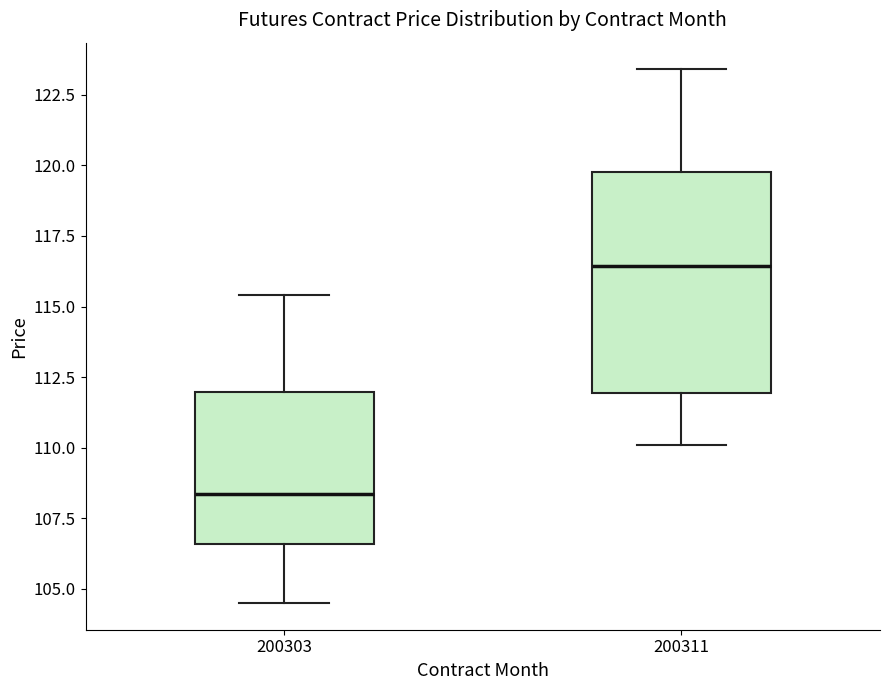

Reading left to right, transcribe this box plot: for each box, give where its median line is, the range the box spans, and where its two whiskers end, as read against the y-axis. The values are not printed on the chart, so give them approximately, as read against the axis.

200303: median 108.5, box 106.5 to 112.0, whiskers 104.5 to 115.5
200311: median 116.5, box 112.0 to 120.0, whiskers 110.0 to 123.5